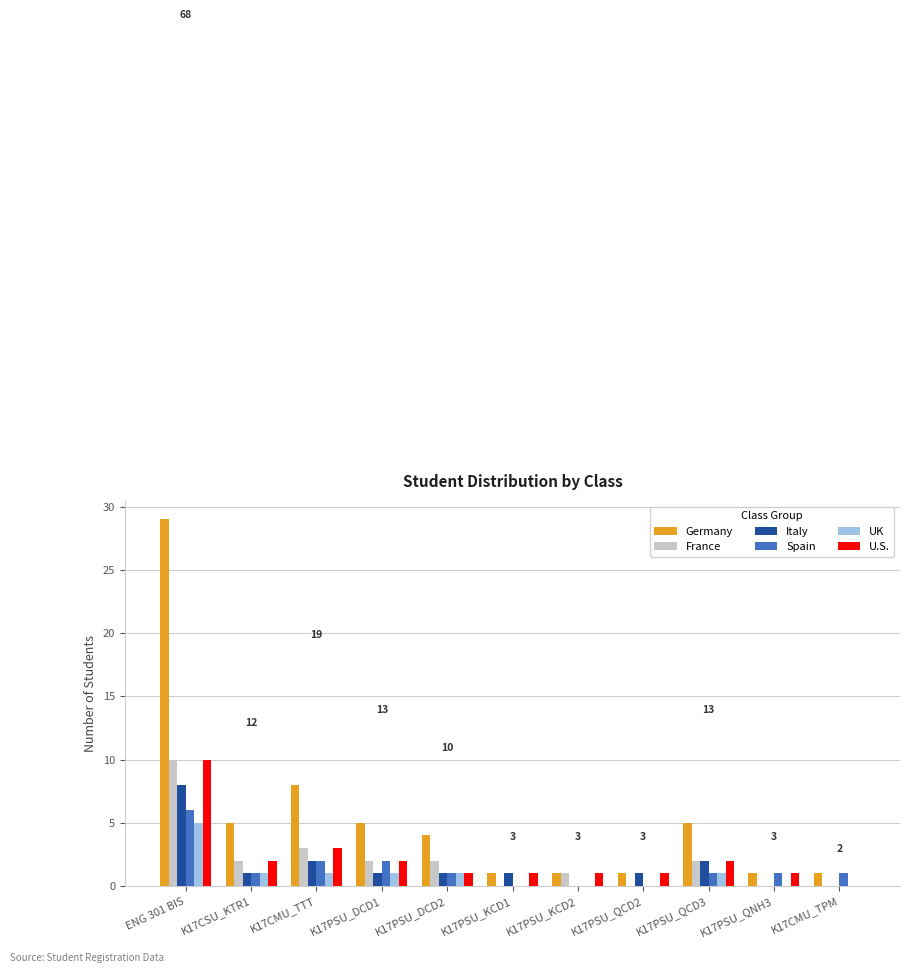

How many groups of bars are there?

11